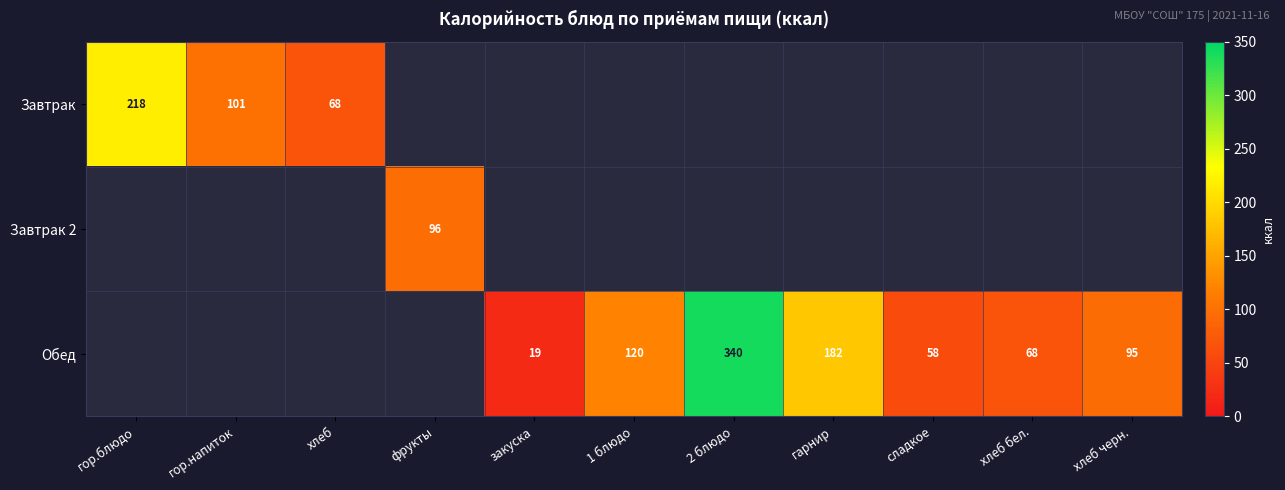

Is it true that Обед equals 340 at 2 блюдо?

True